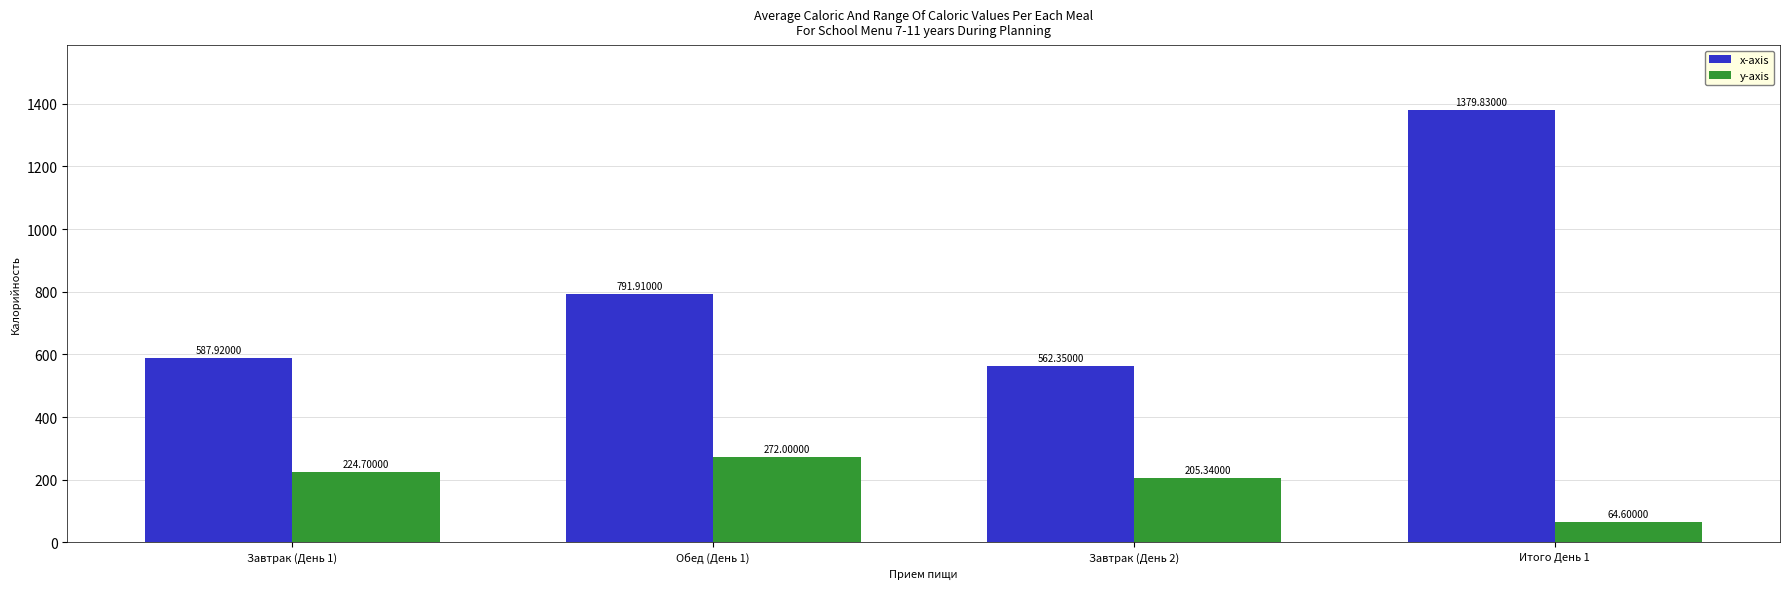

What is the smallest value displayed?

64.6